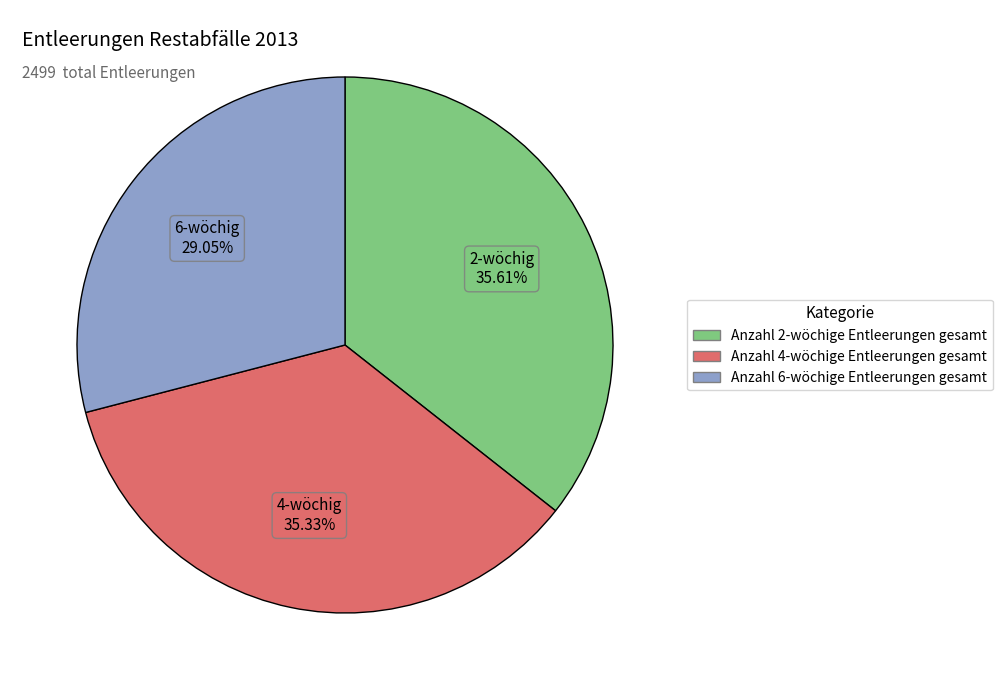

Is there a majority slice in this chart?

No